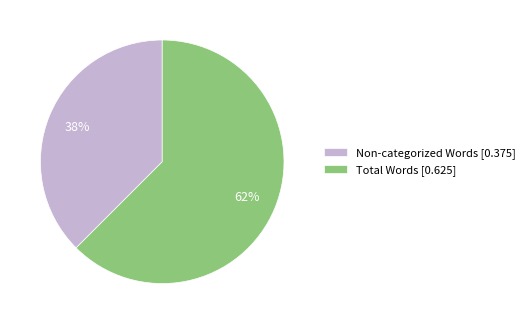

How many segments does this pie chart have?

2